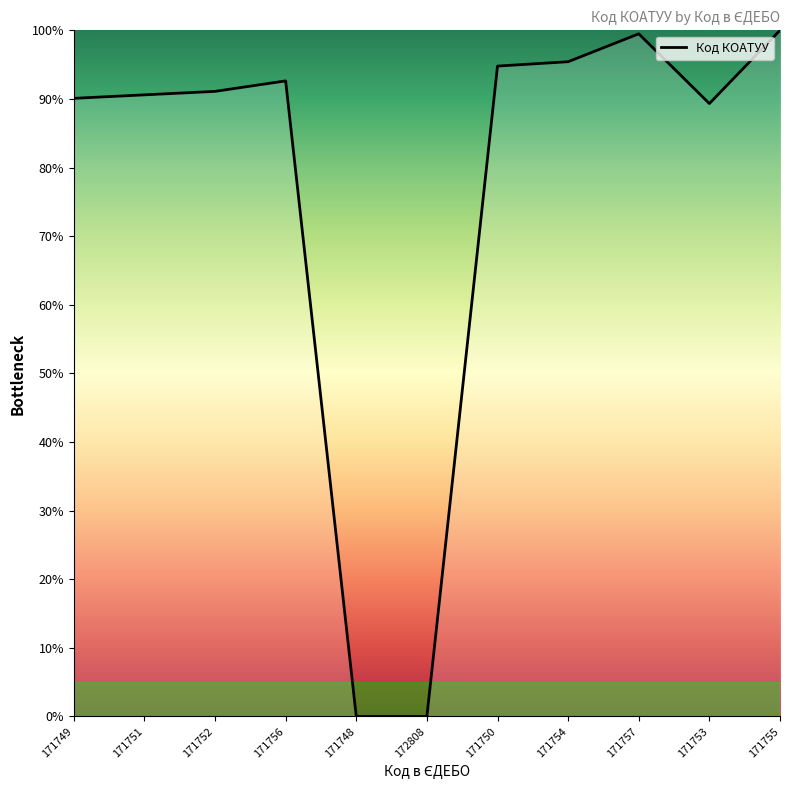

The chart shows a value of 92.6 at 171756. True or false?

True